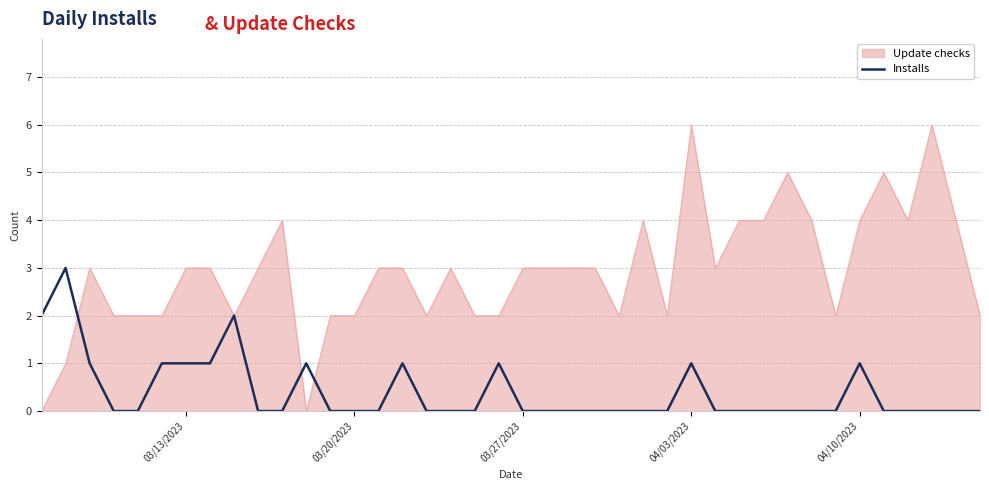

Which series has the widest spread of values?

Update checks